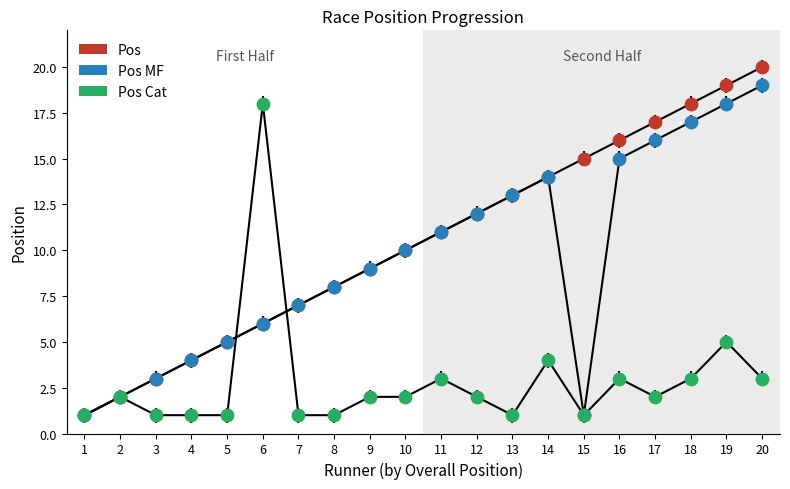

Is the value of Pos at 8 greater than the value of Pos Cat at 20?

Yes